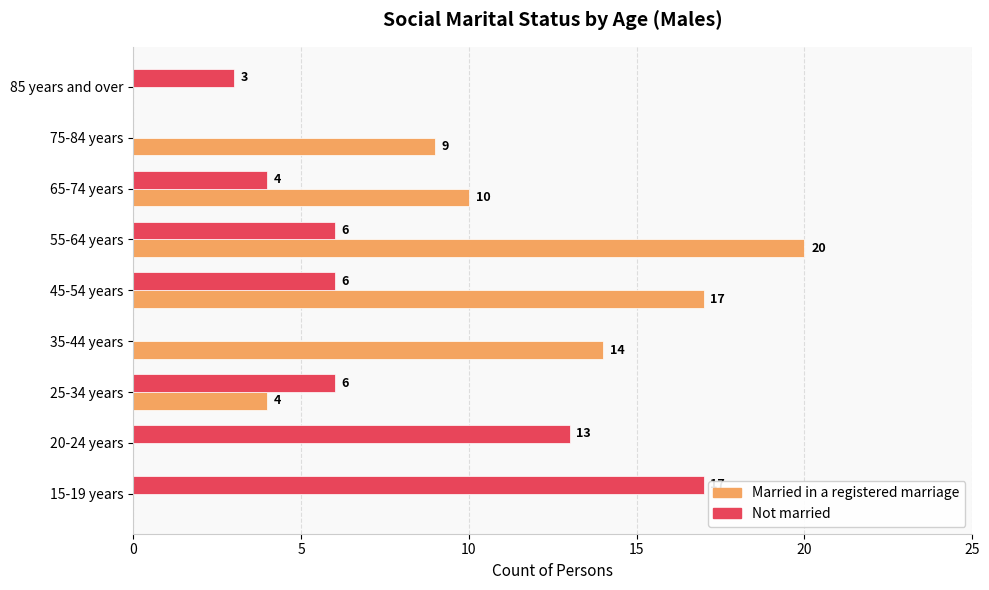

Between 25-34 years and 75-84 years, which series saw the biggest shift?

Not married